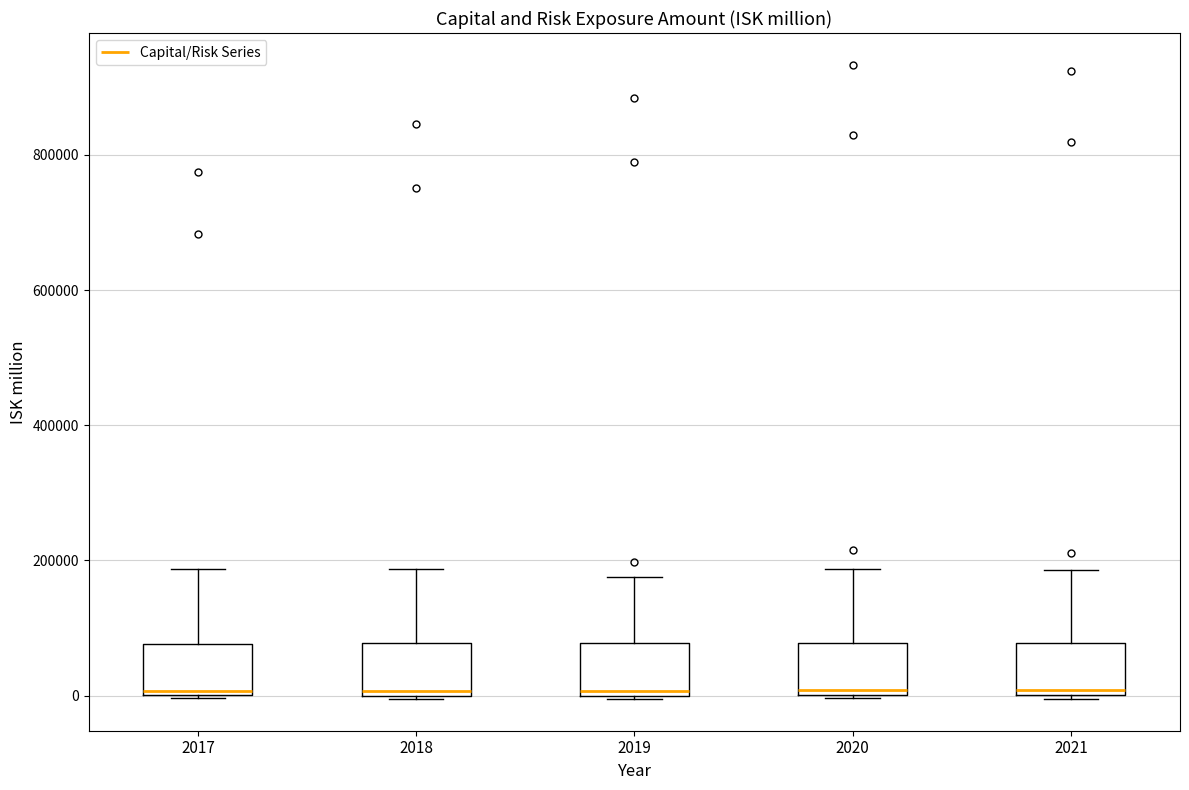

Reading left to right, read every box against the y-axis: the position of its median line, the range the box covers, and the ends of its whiskers. The values are not printed on the chart, so give them approximately, as read against the axis.

2017: median 0 (just above the box's lower edge), box 0 to 80000, whiskers 0 to 180000
2018: median 0 (just above the box's lower edge), box 0 to 80000, whiskers 0 to 180000
2019: median 0 (just above the box's lower edge), box 0 to 80000, whiskers 0 to 180000
2020: median 0 (just above the box's lower edge), box 0 to 80000, whiskers 0 to 180000
2021: median 0 (just above the box's lower edge), box 0 to 80000, whiskers 0 to 180000